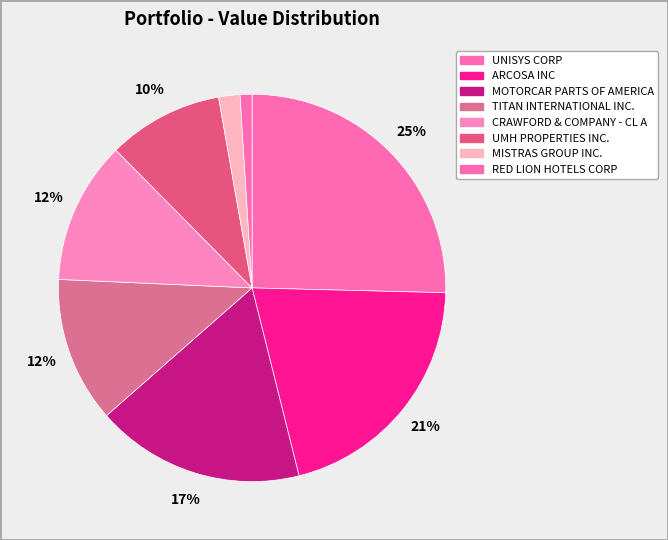

Is ARCOSA INC the majority of the pie?

No